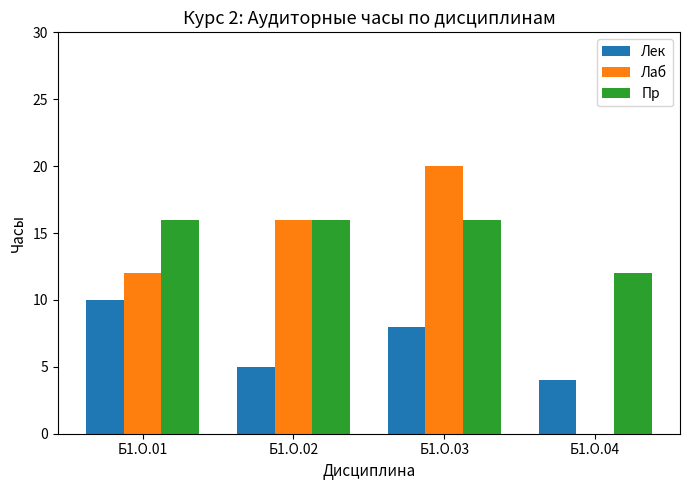

Are the bars horizontal?

No